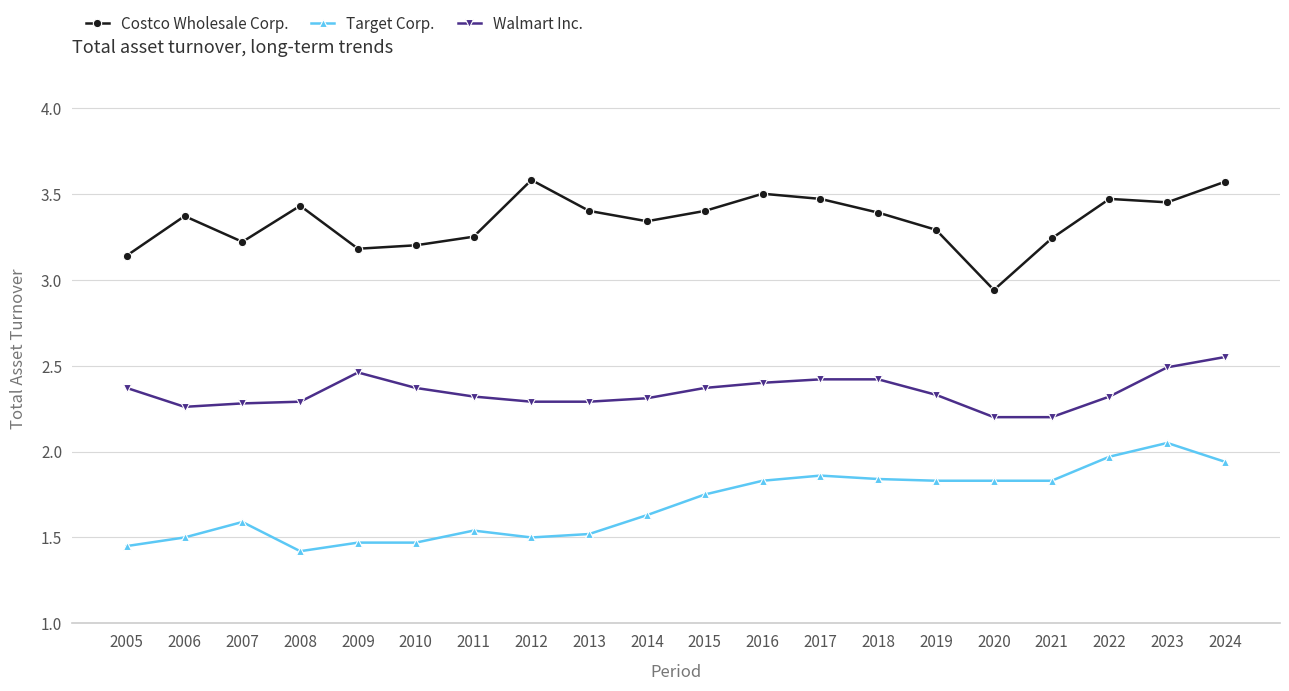

Rank the series by their maximum value, from lowest to highest.

Target Corp., Walmart Inc., Costco Wholesale Corp.